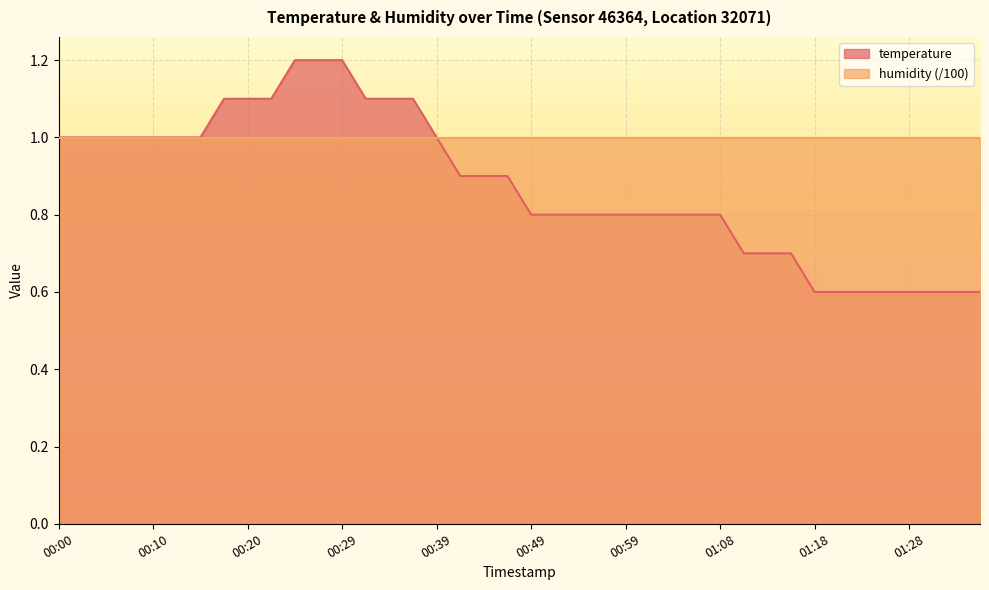

What position from the left is 00:51?

22